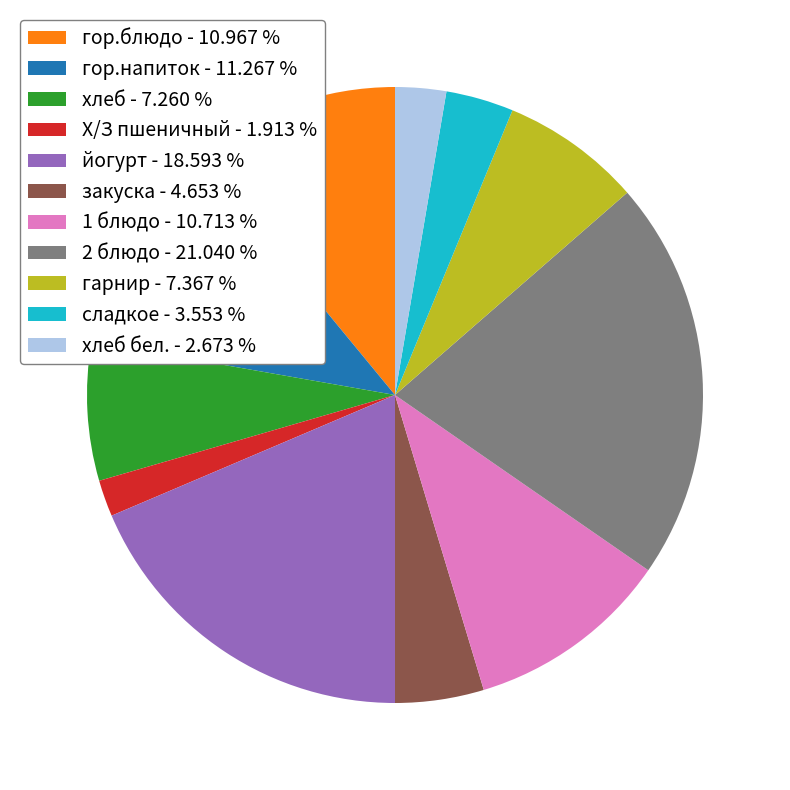

Does Х/З пшеничный - 1.913 % represent more than half of the total?

No